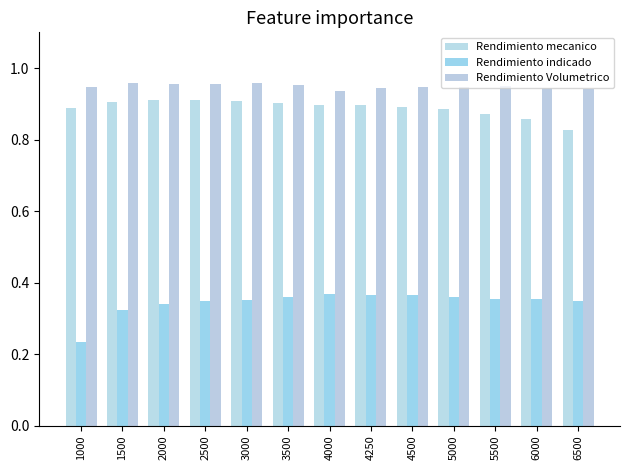

Between 6000 and 5000, which is larger?

5000